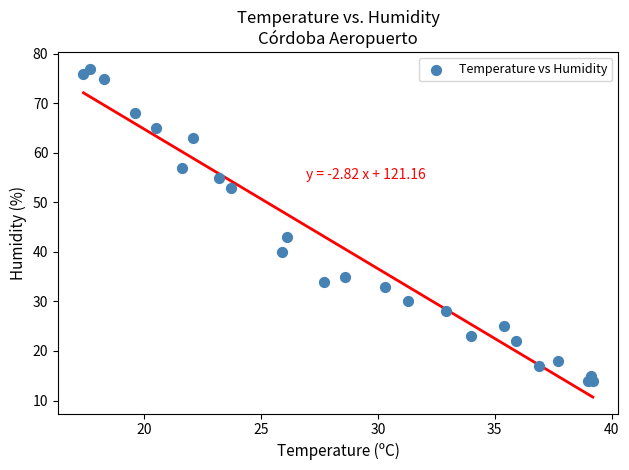

What Y value in the scatter plot is closest to 45?

43